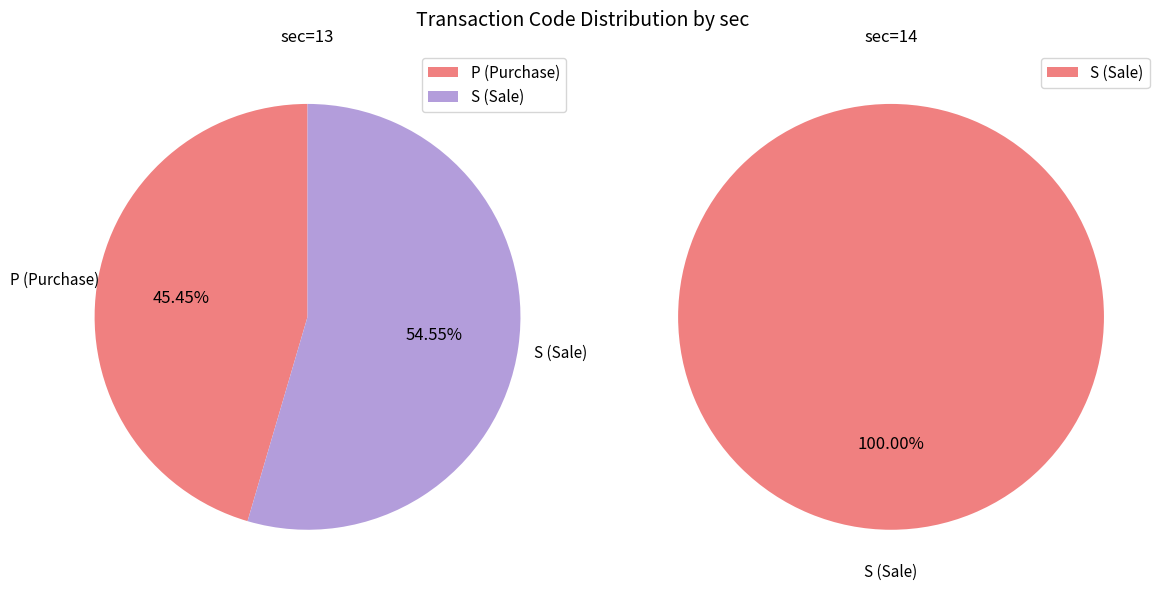

To the nearest percent, what is the combined percentage of sec=13 (transactionCode=S) and sec=13 (transactionCode=P)?

100%